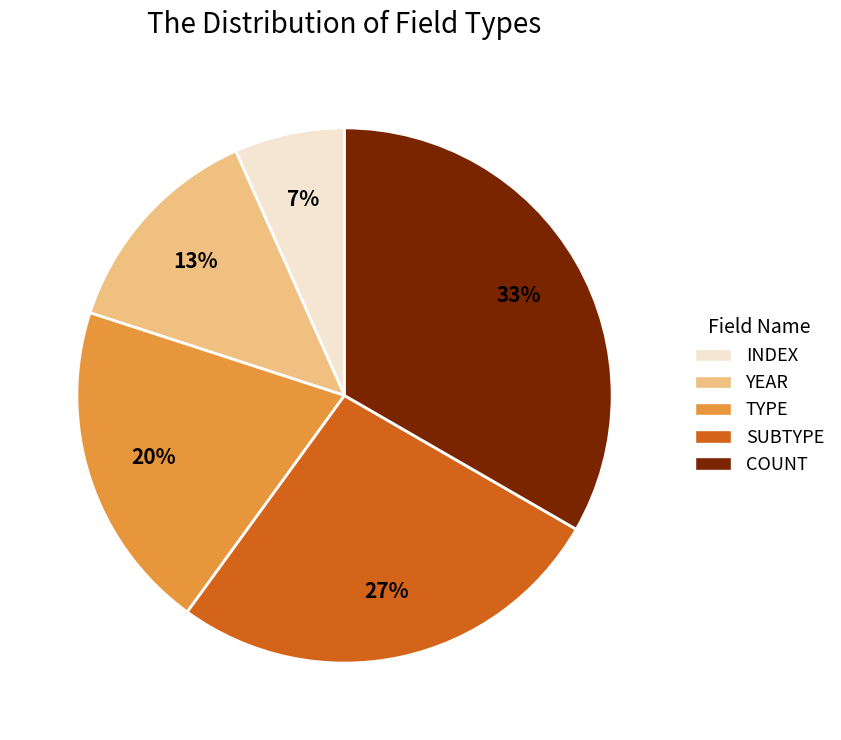

Count the number of slices in the pie.

5